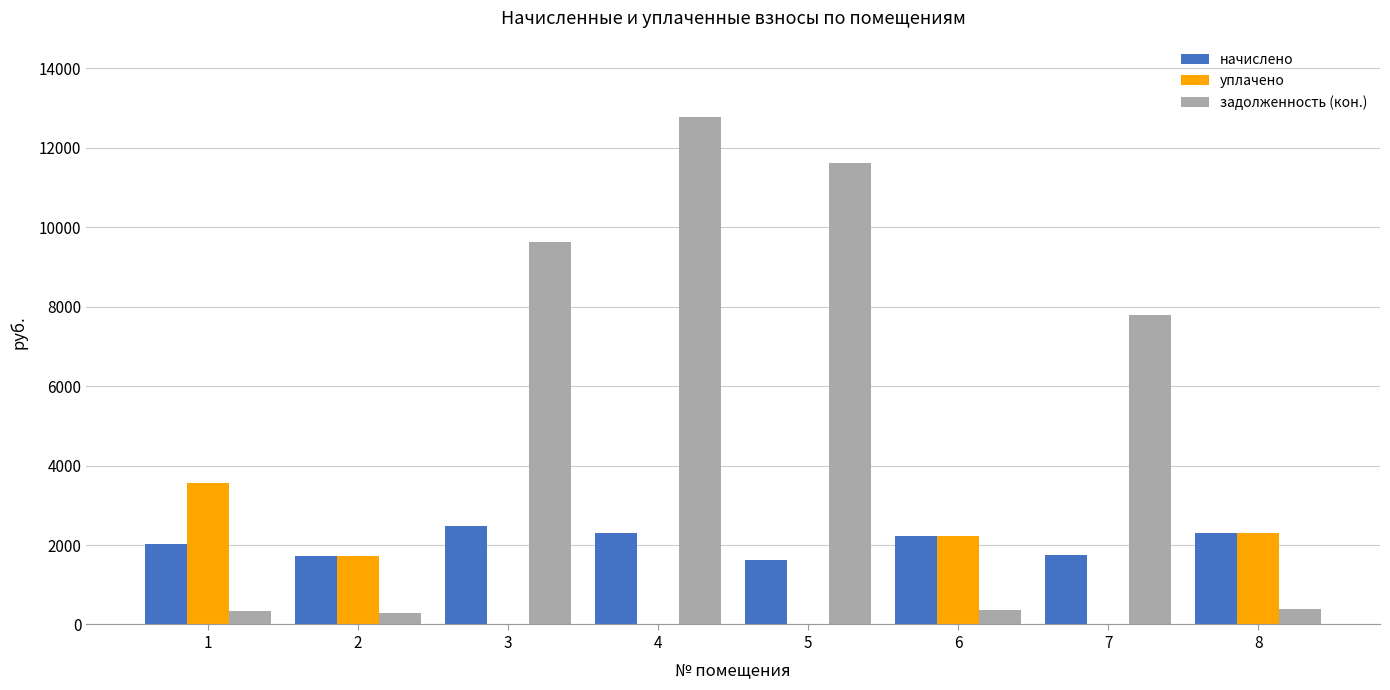

What are all the series names shown in the legend?

начислено, уплачено, задолженность (кон.)